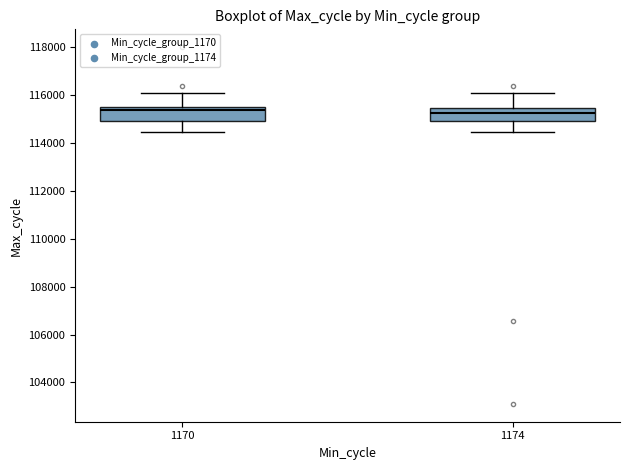

Reading left to right, read every box against the y-axis: the position of its median line, the range the box covers, and the ends of its whiskers. The values are not printed on the chart, so give them approximately, as read against the axis.

1170: median 115400, box 115000 to 115600, whiskers 114400 to 116200
1174: median 115200, box 115000 to 115400, whiskers 114400 to 116200